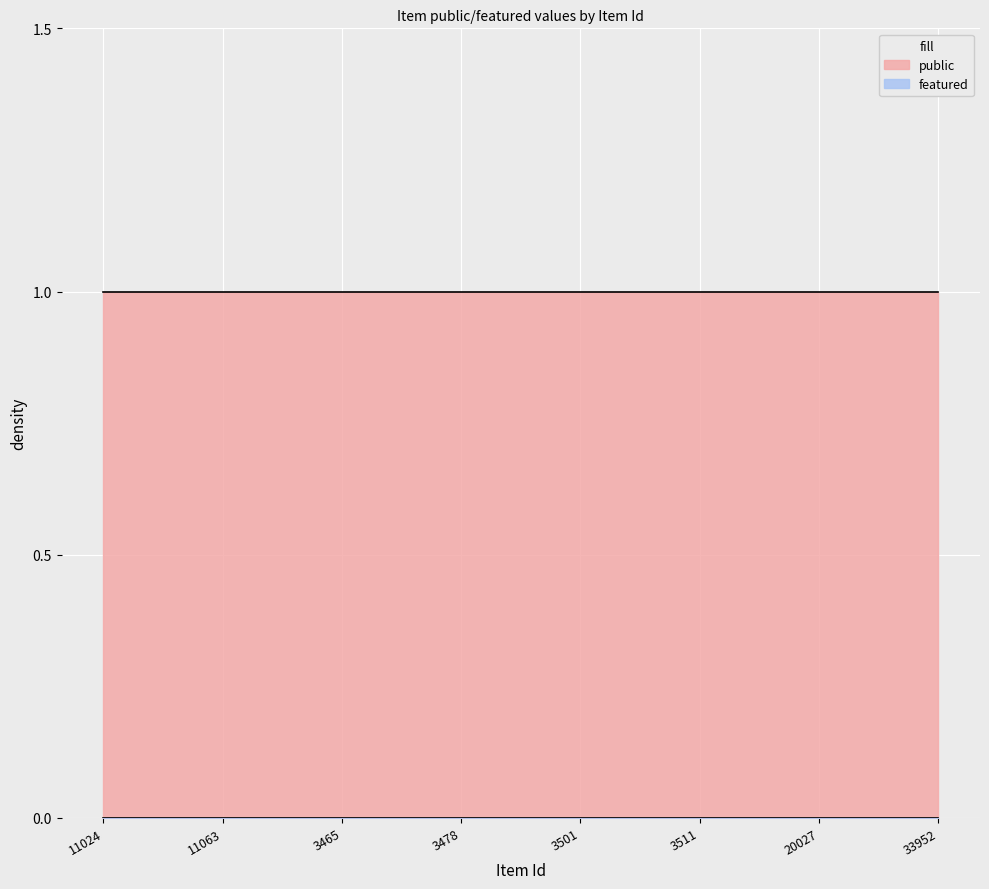

True or false: public and featured intersect in this chart.

False